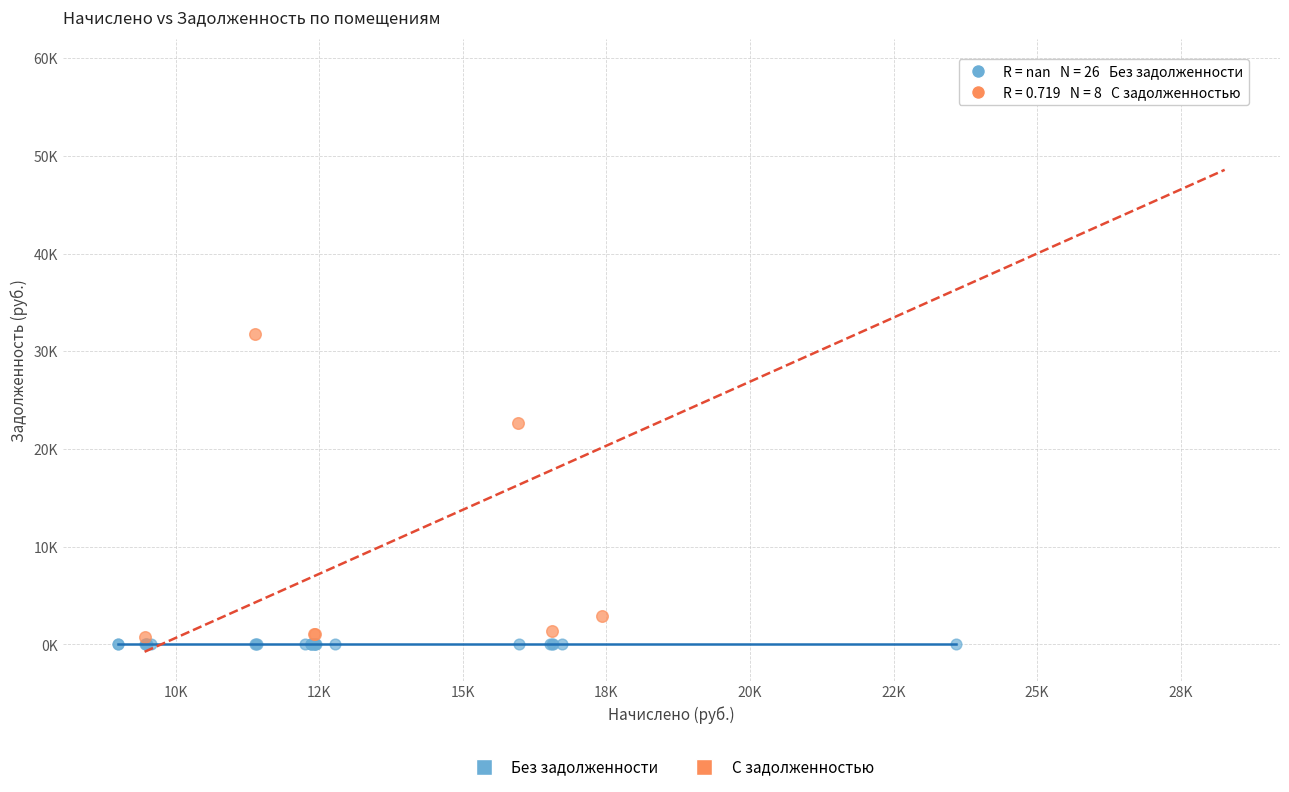

Which series reaches the maximum Y coordinate?

С задолженностью